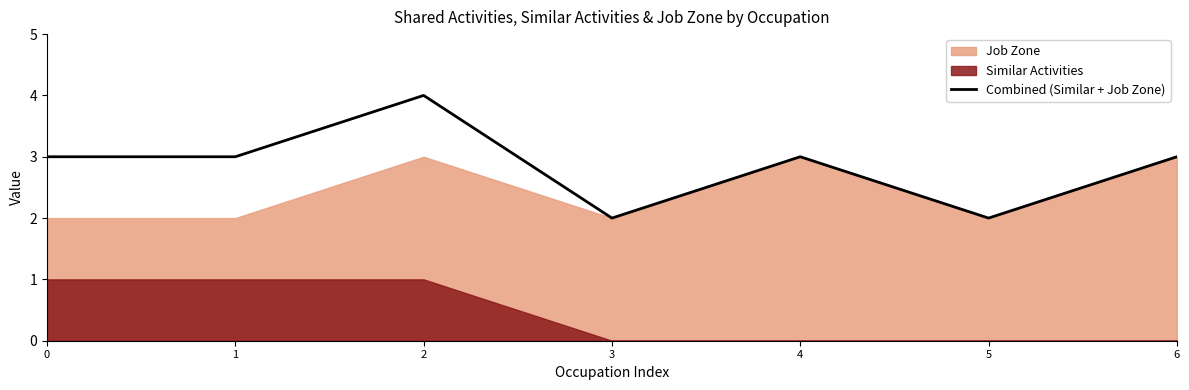

List the labels in order of value, largest first.

2, 0, 1, 4, 6, 3, 5